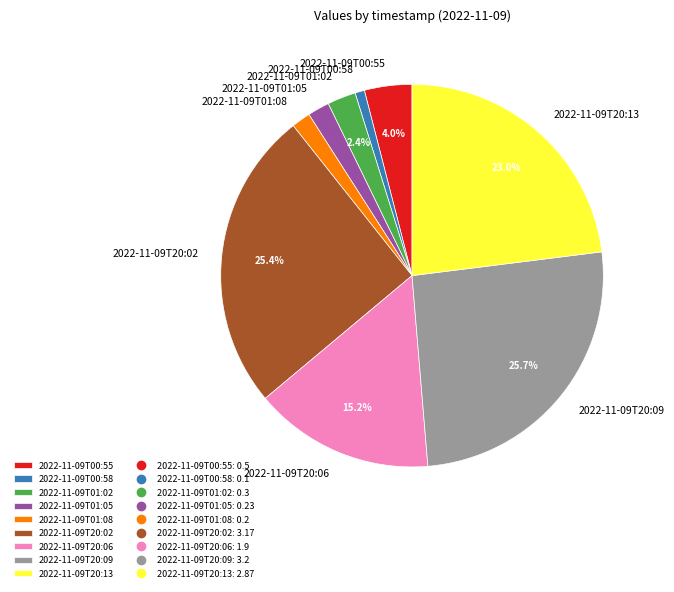

To the nearest percent, what is the average slice percentage?

11%